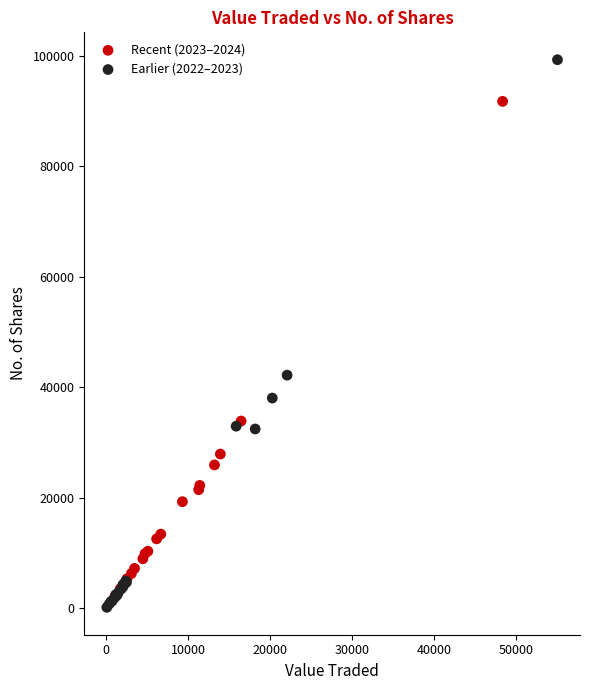

Which series contains the highest Y value?

Earlier (2022–2023)